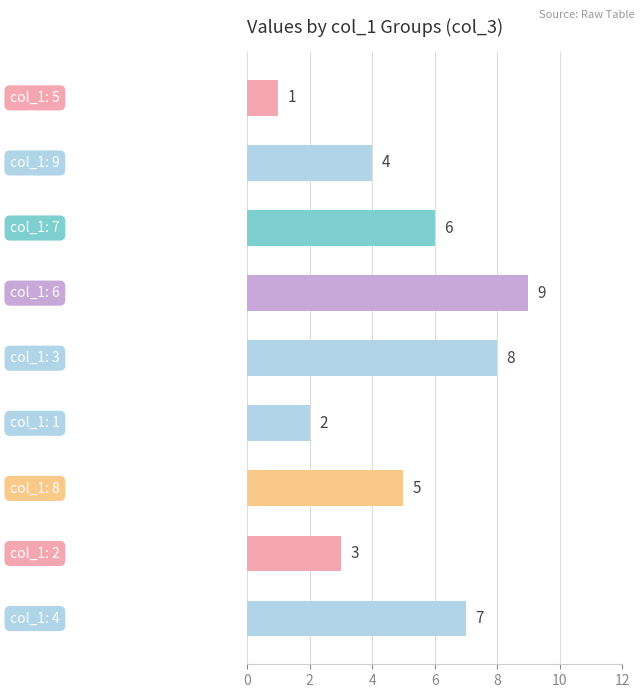

Count the values in the range 3 to 7.

5